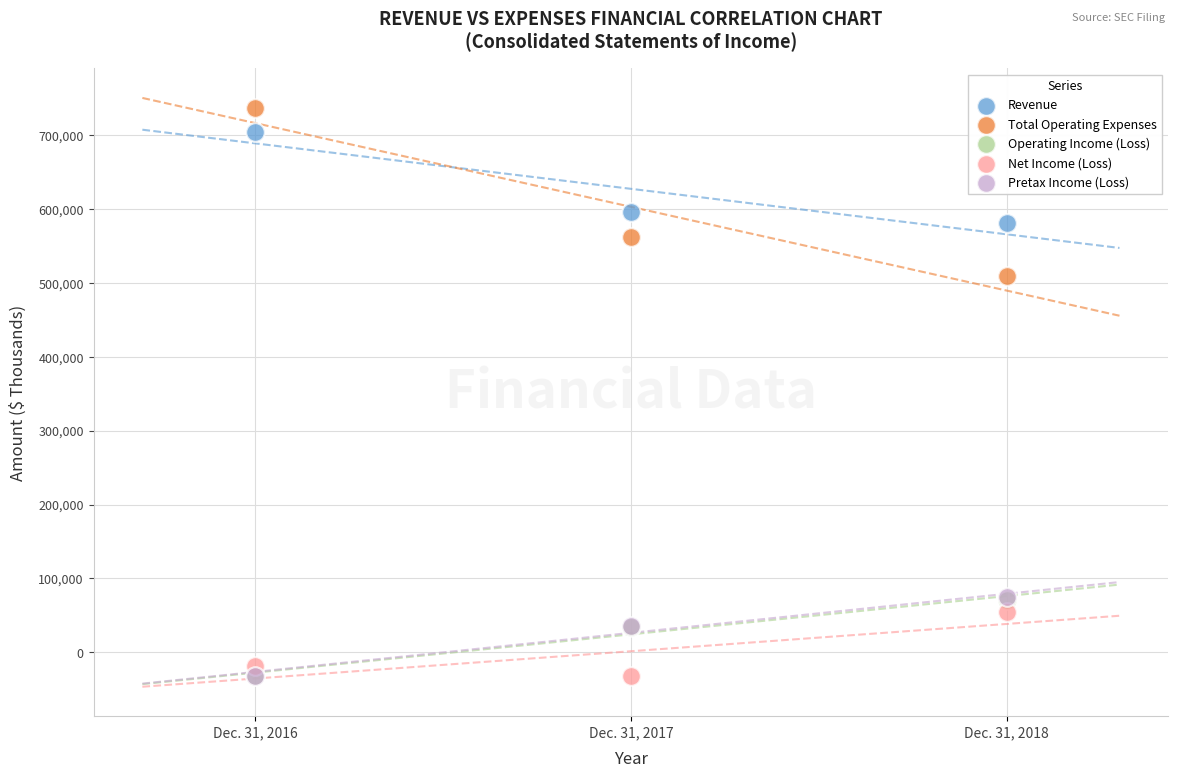

Which series has the largest Y range (max minus min)?

Total Operating Expenses